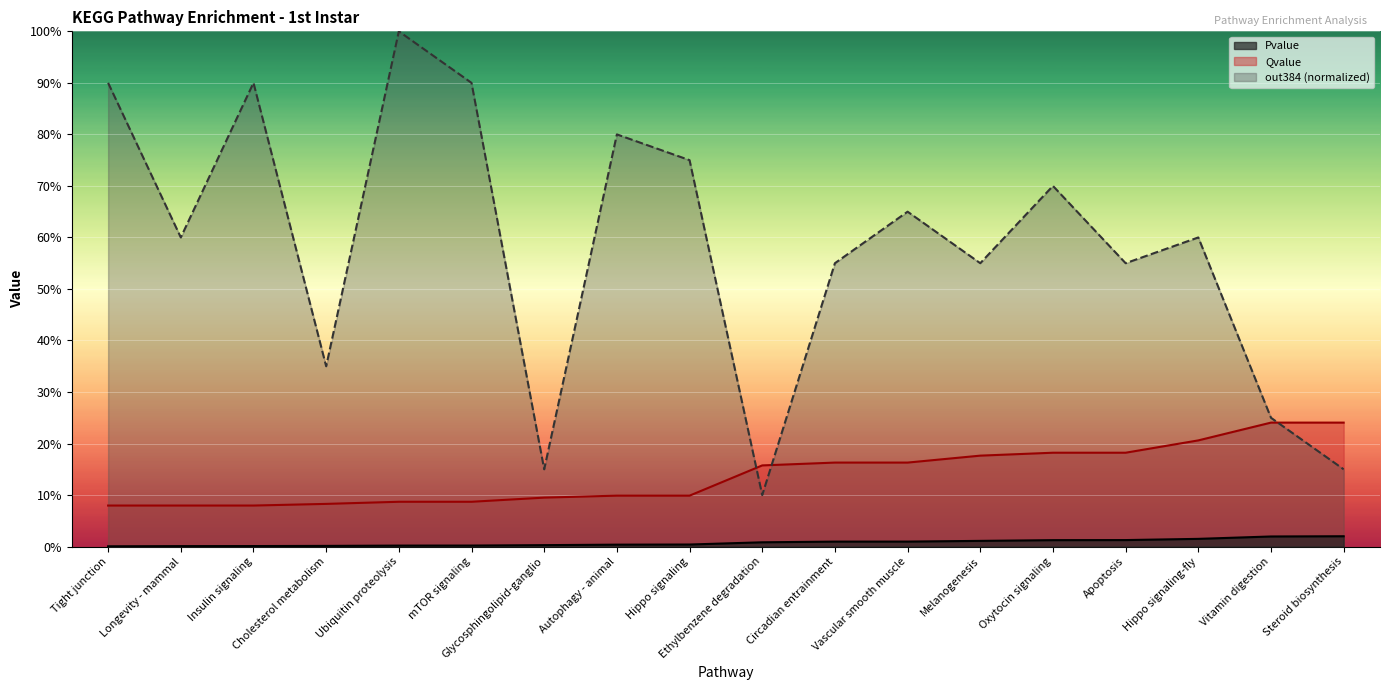

The value of Qvalue at Insulin signaling is 0.1. True or false?

False